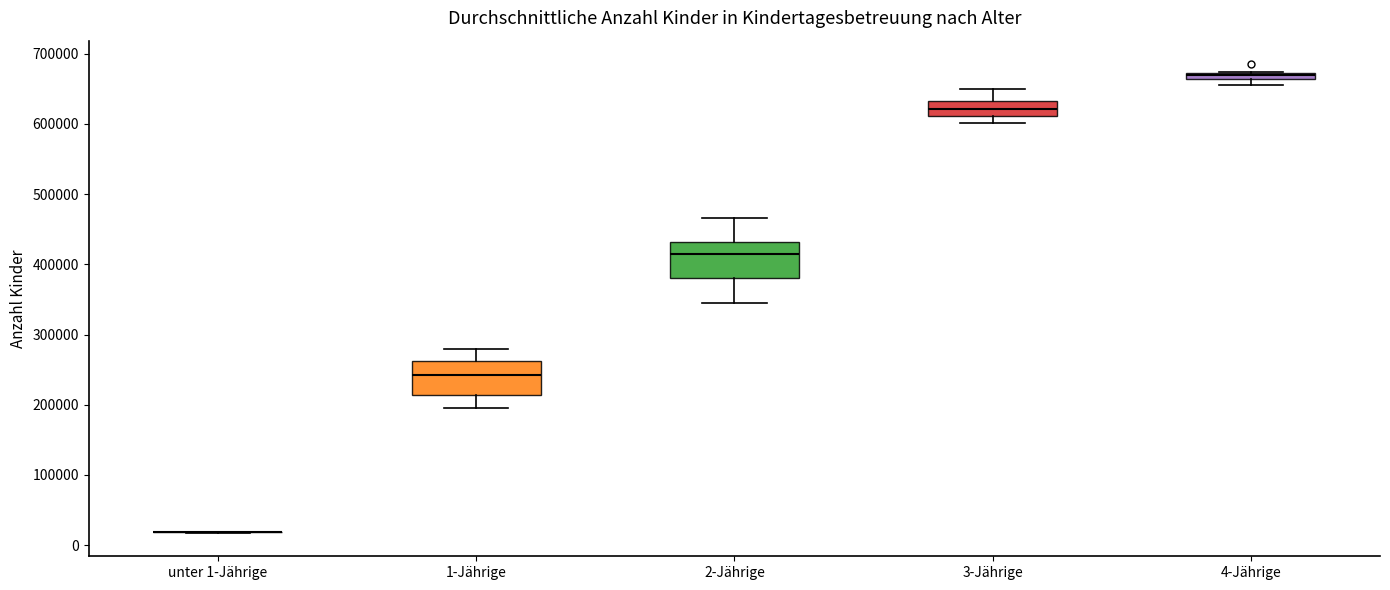

Where is the upper edge of the box for 3-Jährige on the y-axis? The values are not printed on the chart, so give them approximately, as read against the axis.

630000